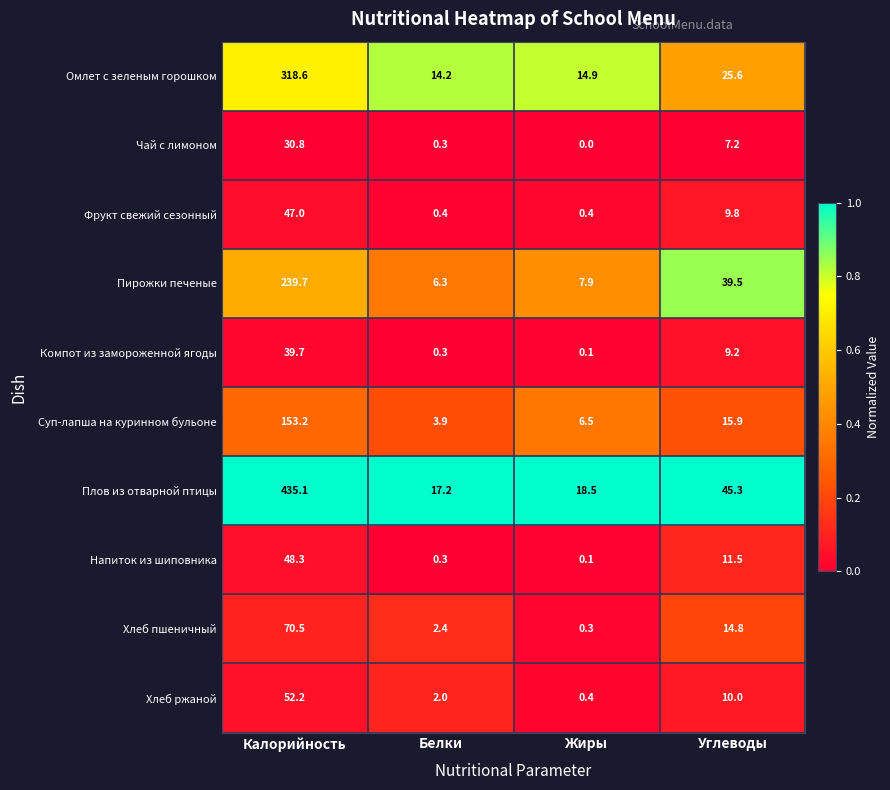

Between Белки and Жиры, which series saw the biggest shift?

Суп-лапша на куринном бульоне